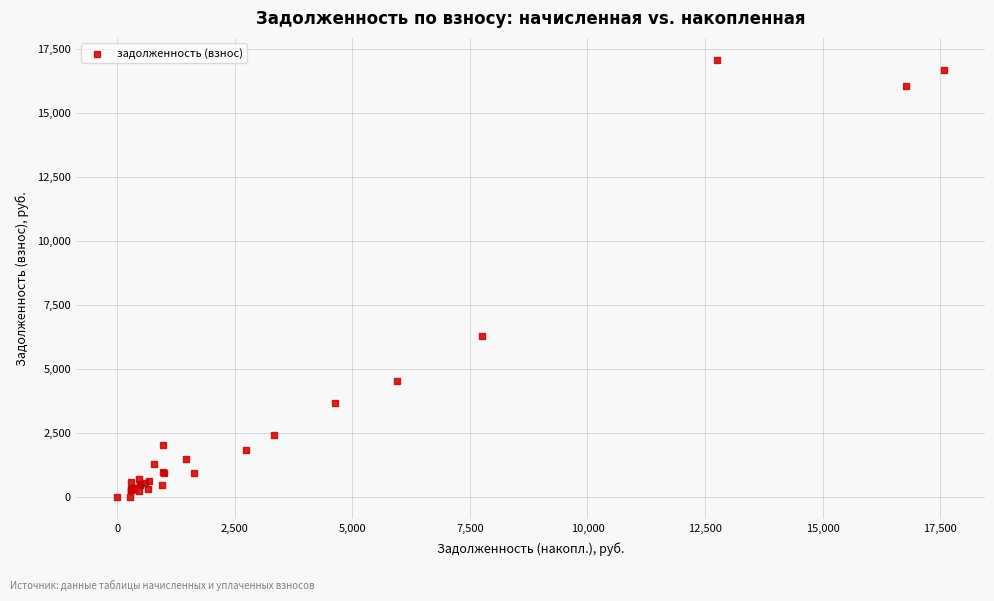

What Y value in the scatter plot is closest to 8533?

6302.4